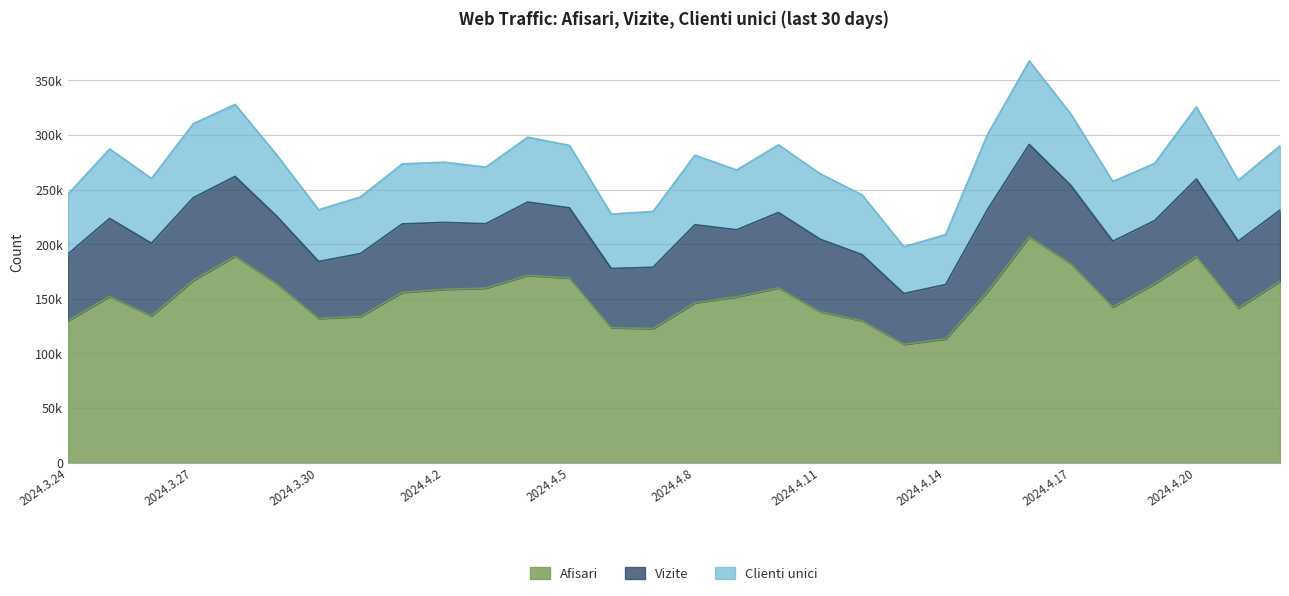

The value of Vizite at 2024.4.15 is 75032. True or false?

True